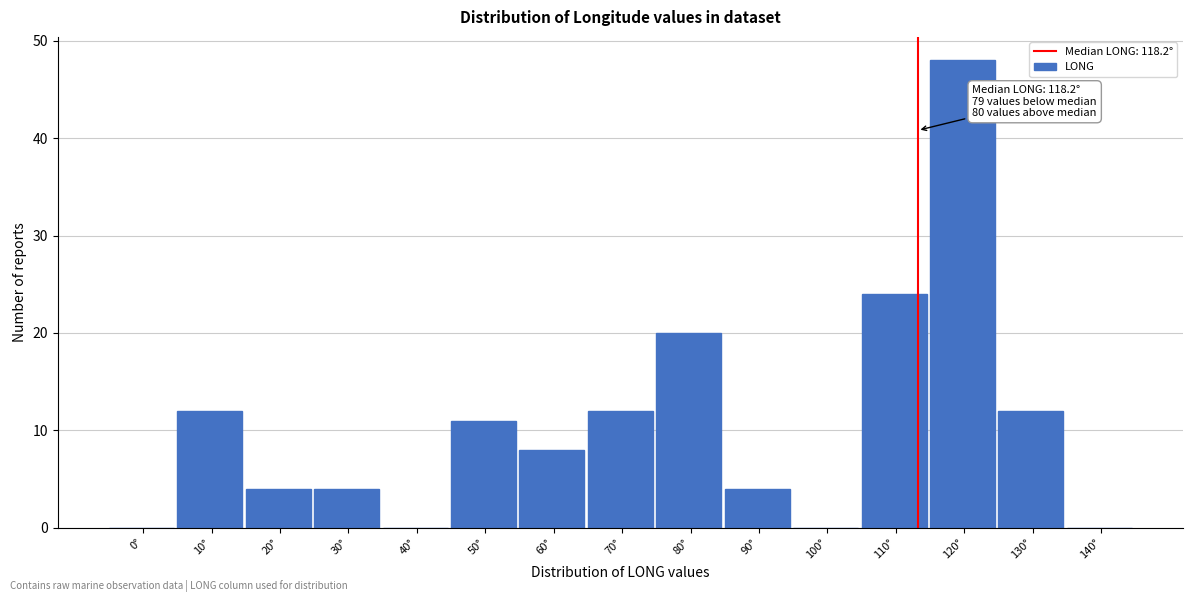

Reading left to right, transcribe all the data shown in this chart.

0°=0	10°=12	20°=4	30°=4	40°=0	50°=11	60°=8	70°=12	80°=20	90°=4	100°=0	110°=24	120°=48	130°=12	140°=0